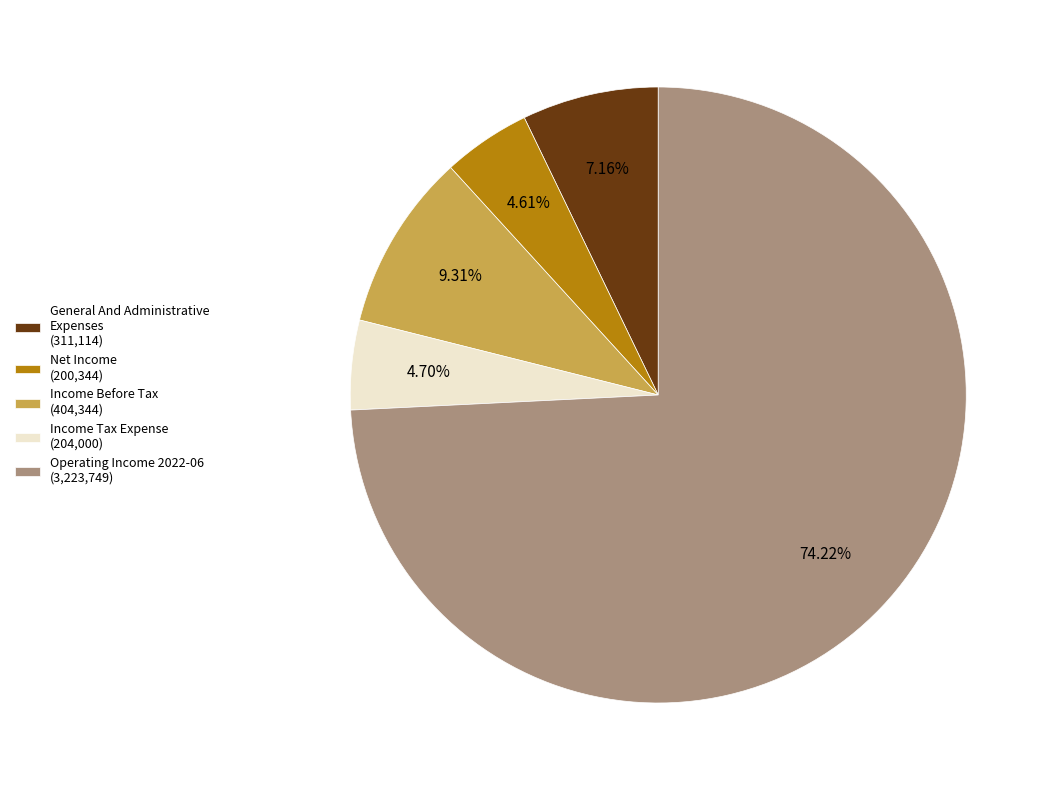

Is the sum of General And Administrative Expenses (311,114) and Income Tax Expense (204,000) greater than half?

No